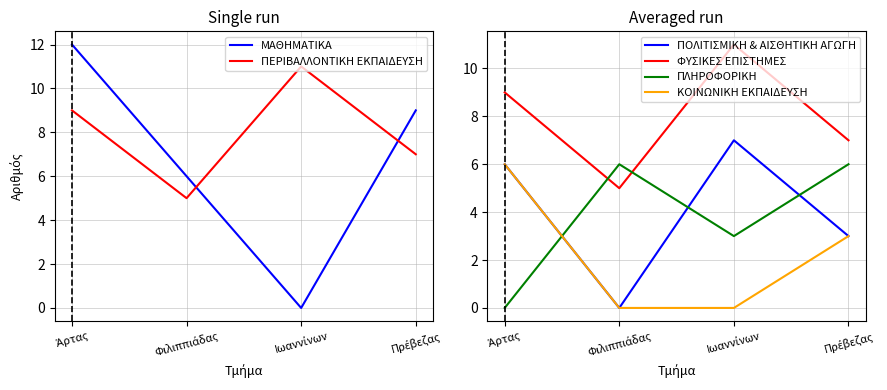

The ΦΥΣΙΚΕΣ ΕΠΙΣΤΗΜΕΣ series shows 9 at Πρέβεζας. True or false?

False